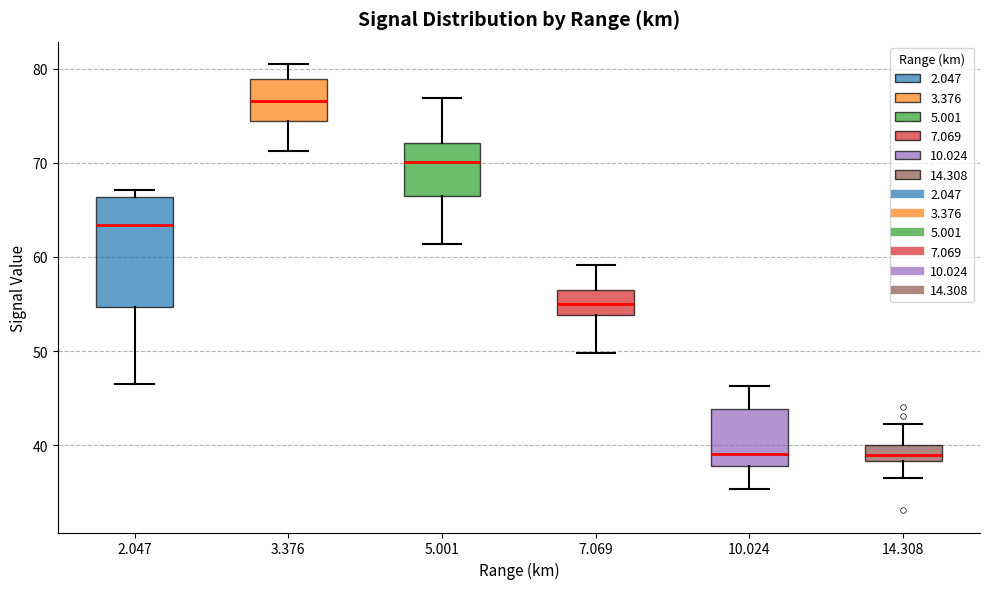

Comparing the boxes themselves (not the whiskers), which one is the tallest?

2.047